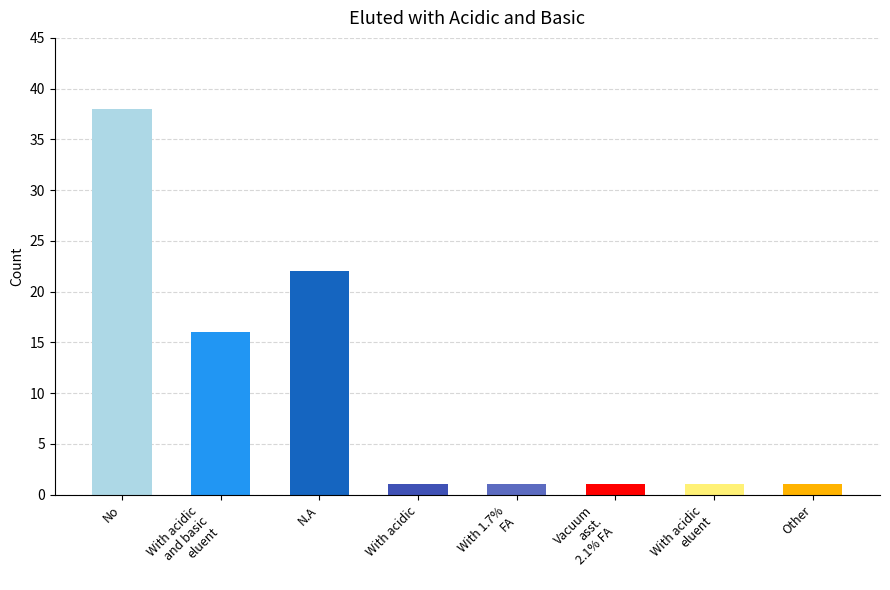

What is the greatest value displayed?

38